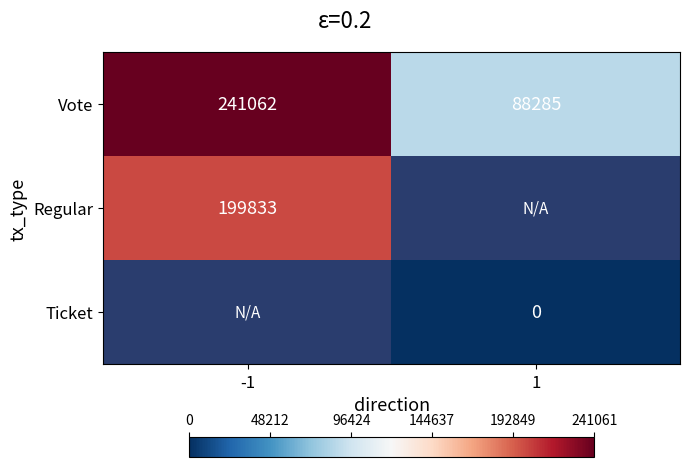

List the series in order of their peak value, highest first.

Vote, Regular, Ticket